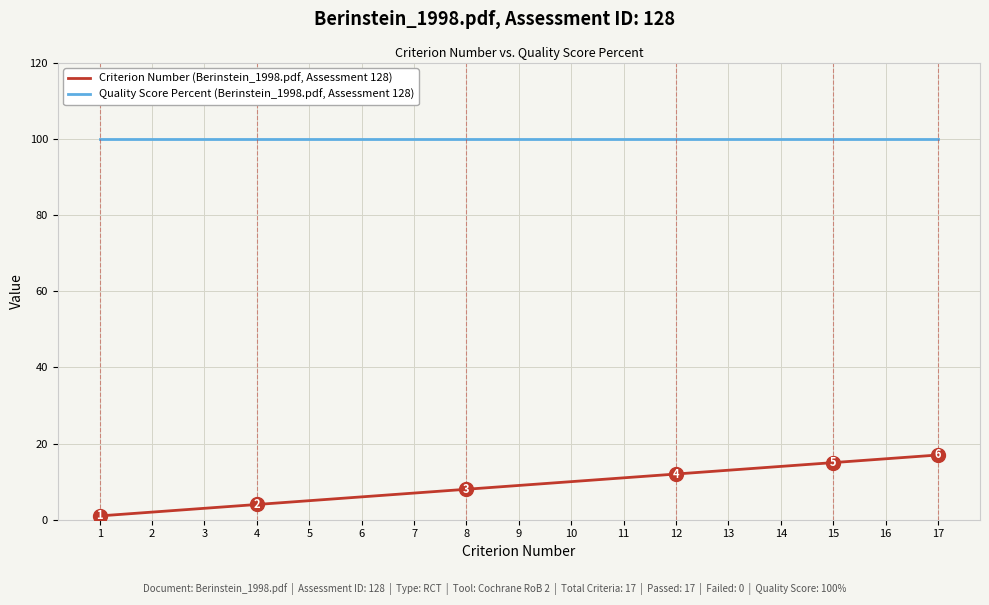

What is the greatest value displayed?

100